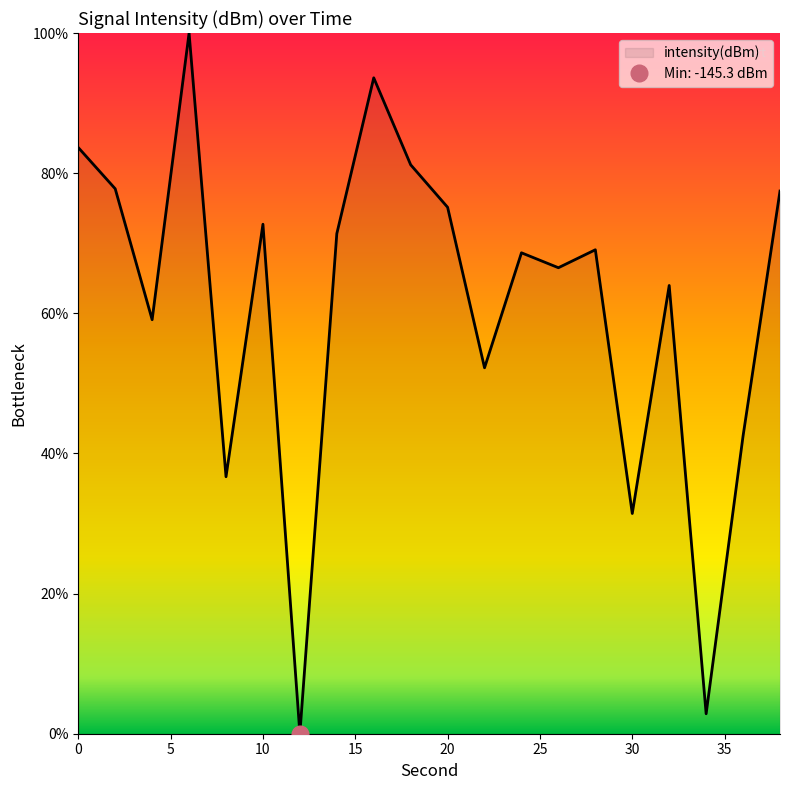

What is the change in value from 0 to 8?

-47.0